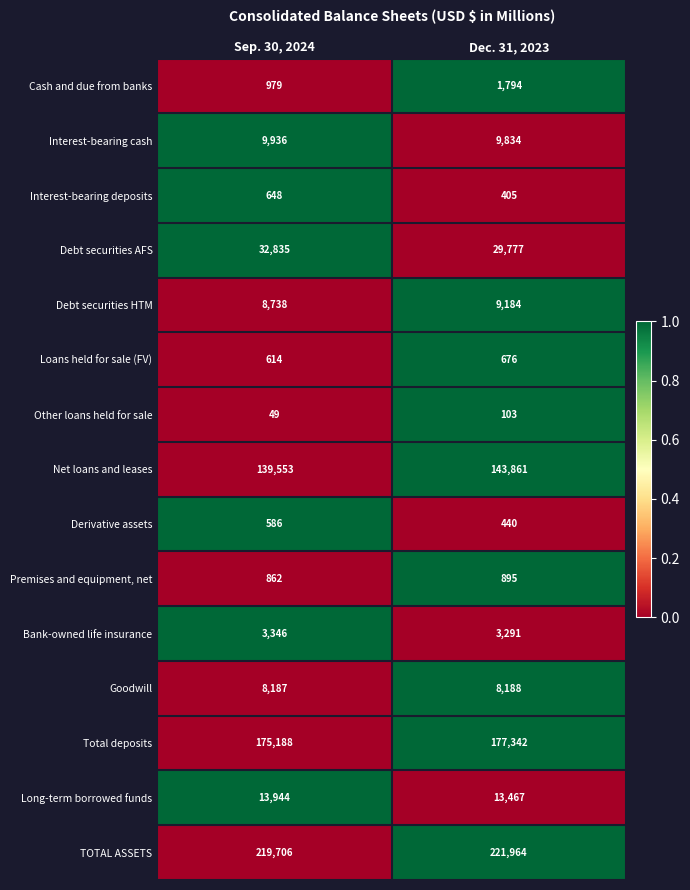

Which series has the largest total across all categories?

TOTAL ASSETS